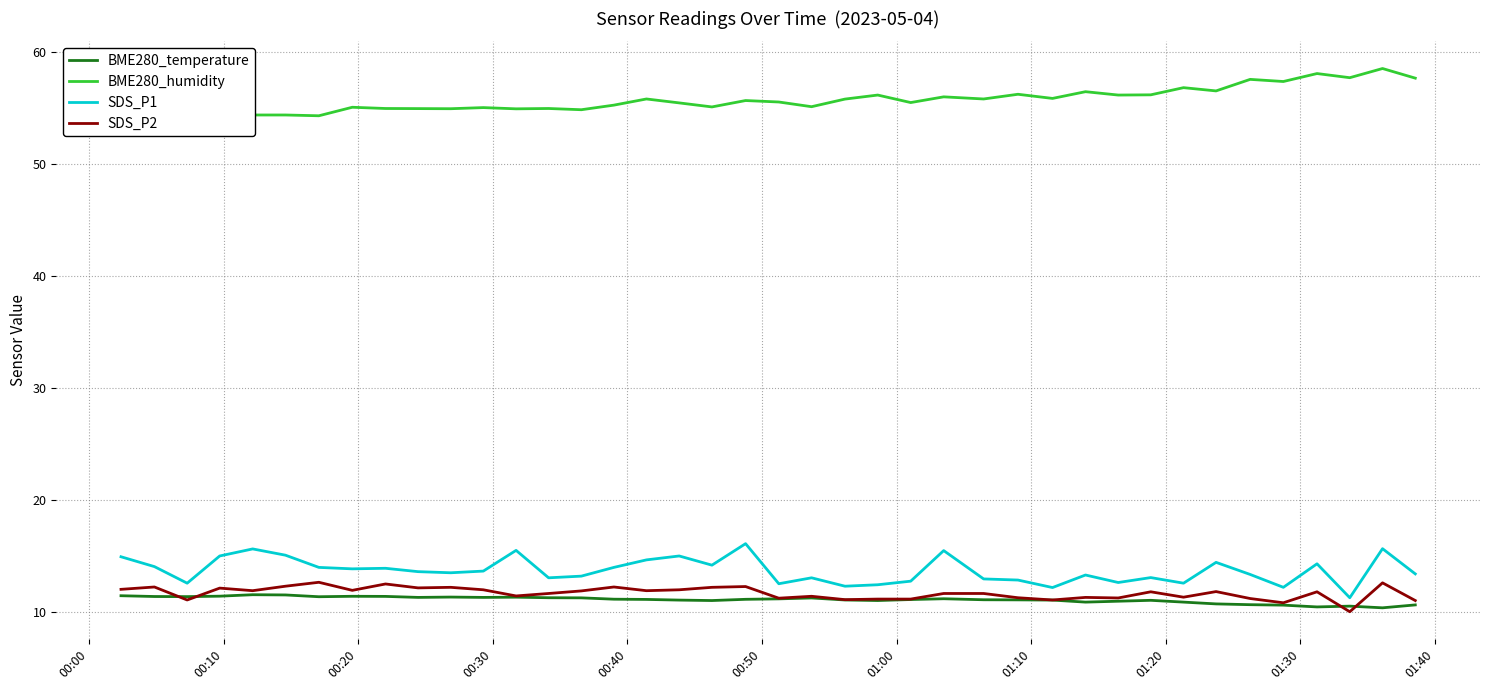

What is the minimum value for BME280_temperature?

10.4